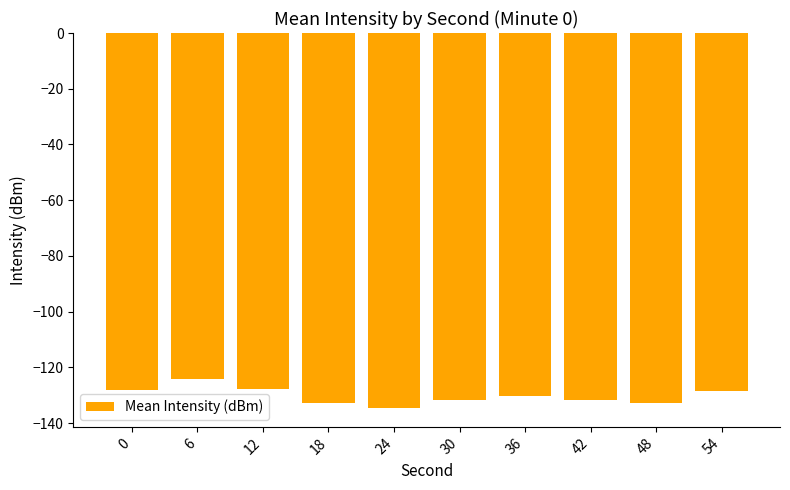

The chart shows a value of -134.6 at 24. True or false?

True